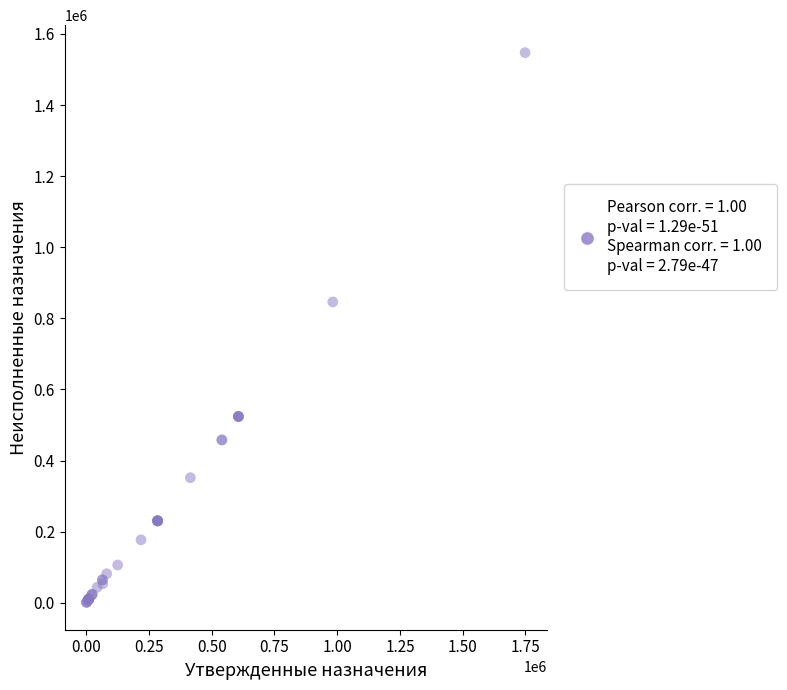

What Y value in the scatter plot is closest to 774432?

846117.2